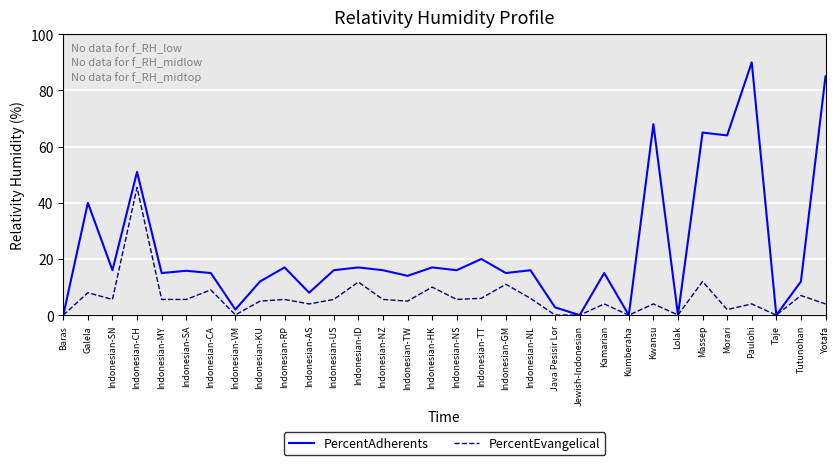

How many categories are shown in the chart?

32